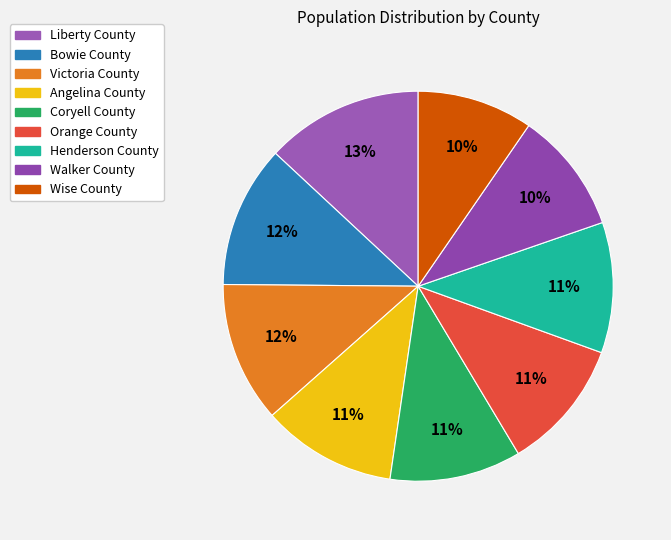

Approximately how many times larger is the value at Henderson County compared to Wise County?

1.1